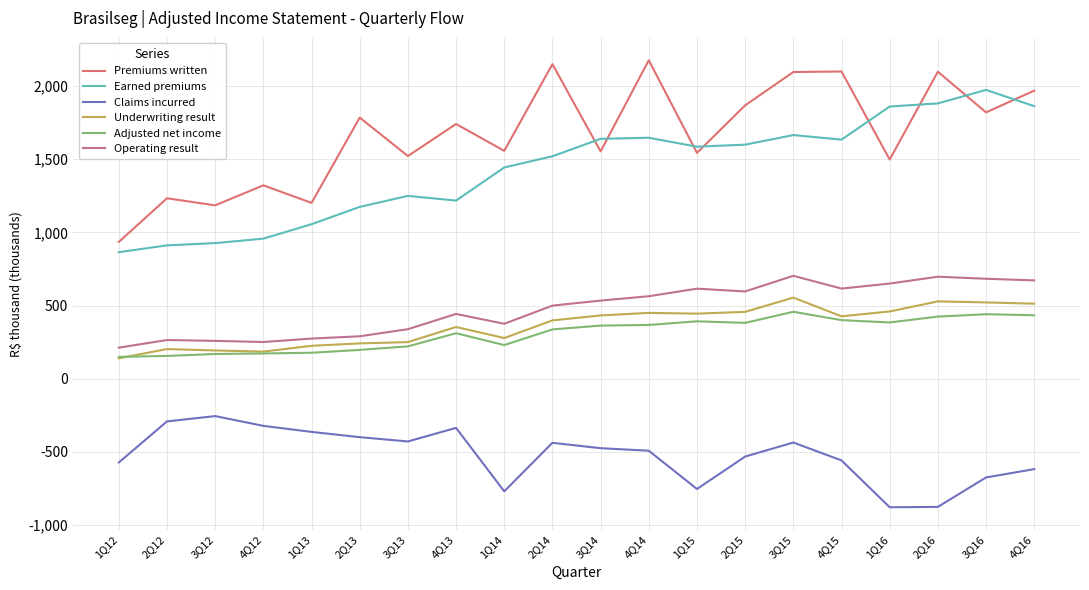

True or false: Earned premiums and Underwriting result cross at least once.

False